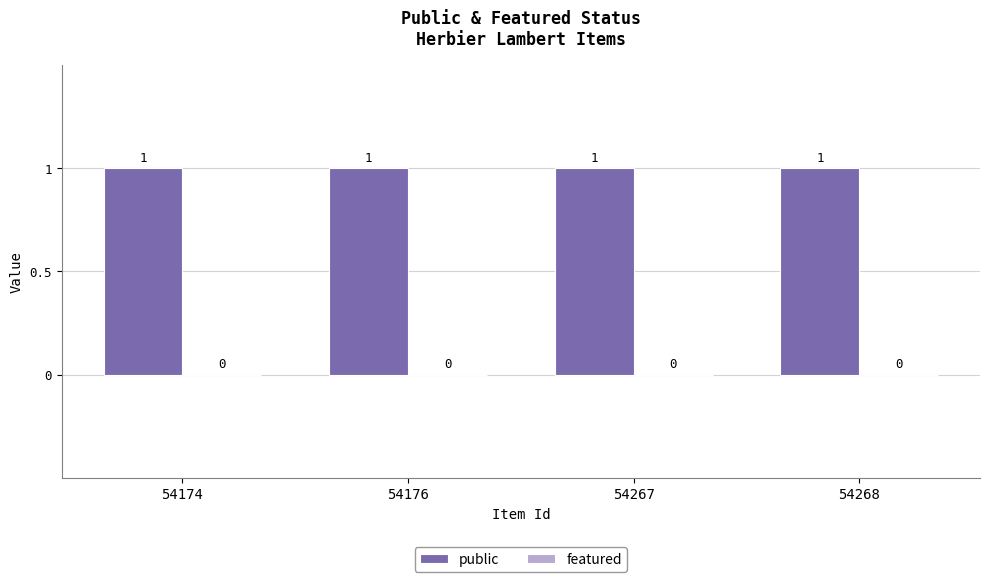

The value of public at 54268 is 1. True or false?

False